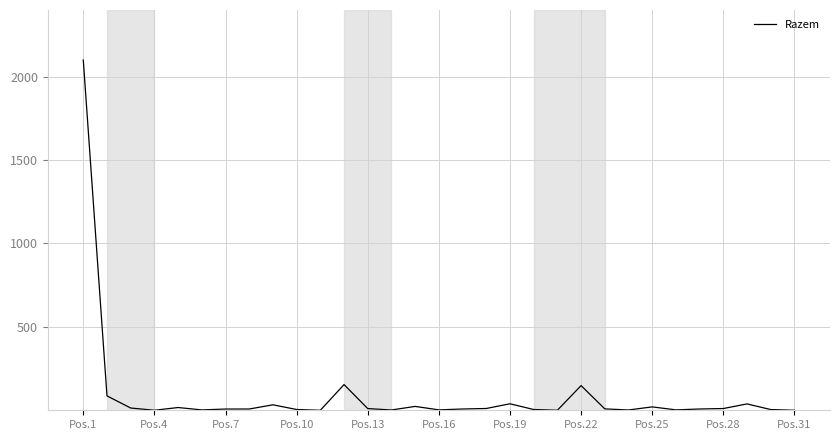

What is the maximum value shown in the chart?

2100.0